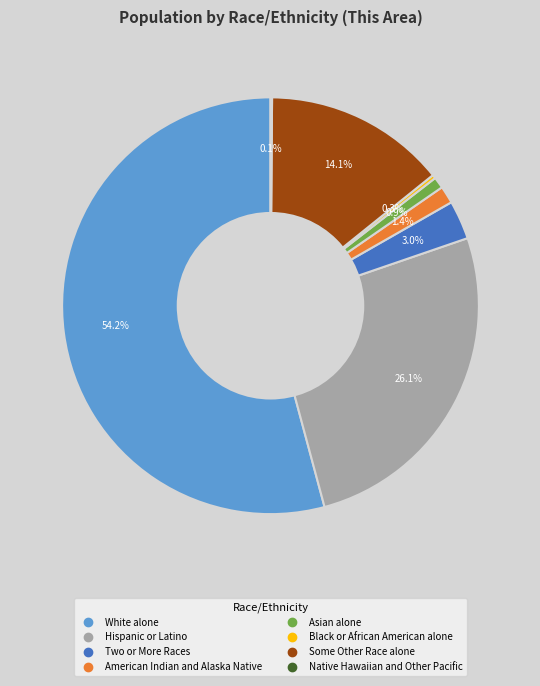

To the nearest percent, what portion does American Indian and Alaska Native represent?

1%